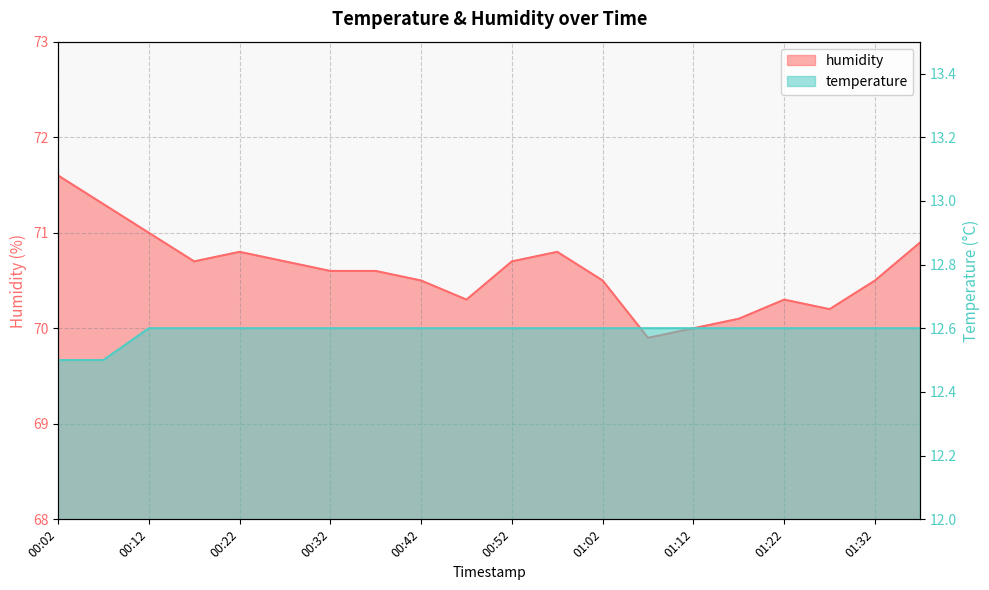

What are all the series names shown in the legend?

temperature, humidity